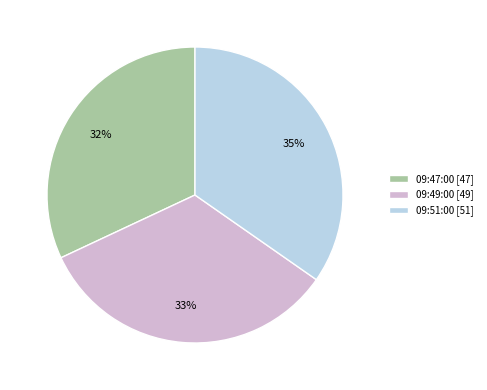

To the nearest percent, what is the difference between the largest and smallest slice percentages?

3%